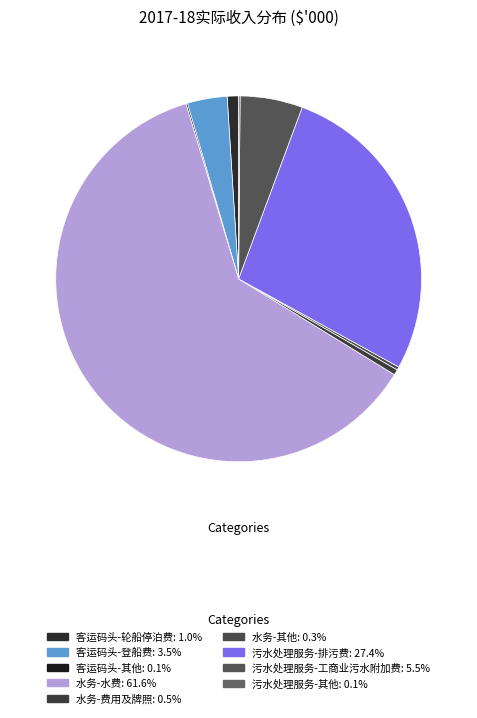

Between 客运码头-轮船停泊费 and 水务-其他, which is larger?

客运码头-轮船停泊费